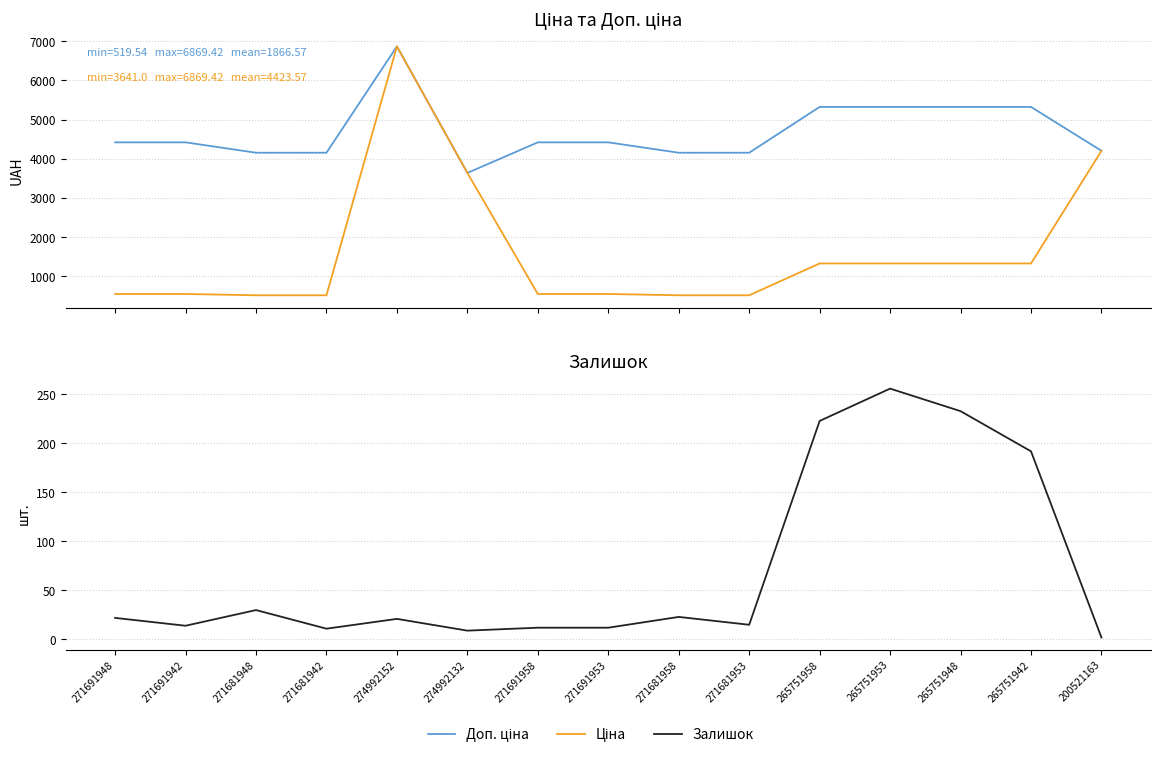

Is it true that Залишок equals 6.3 at 271691942?

False